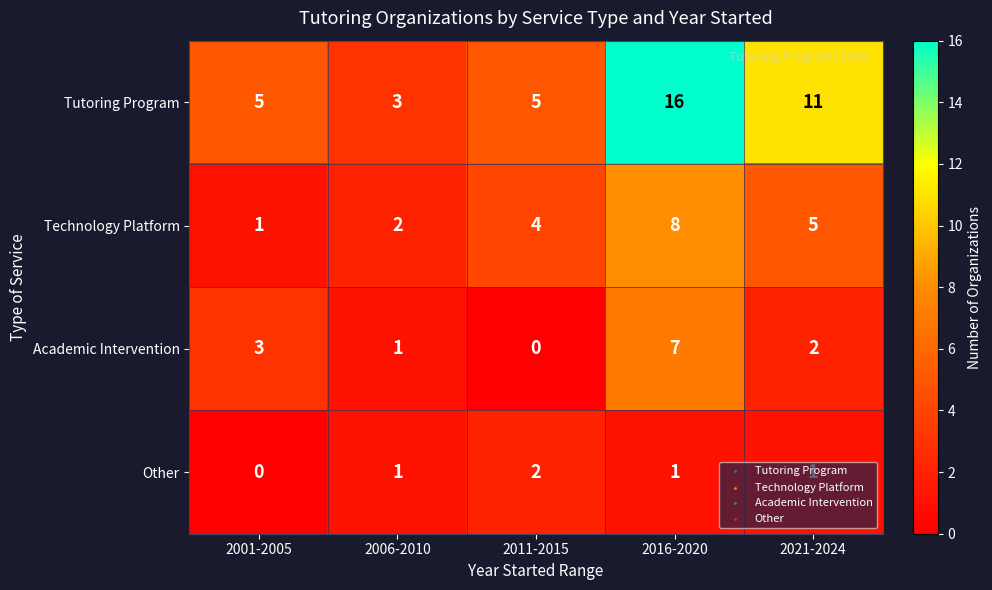

Where is Academic Intervention nearest to the value 3?

2001-2005